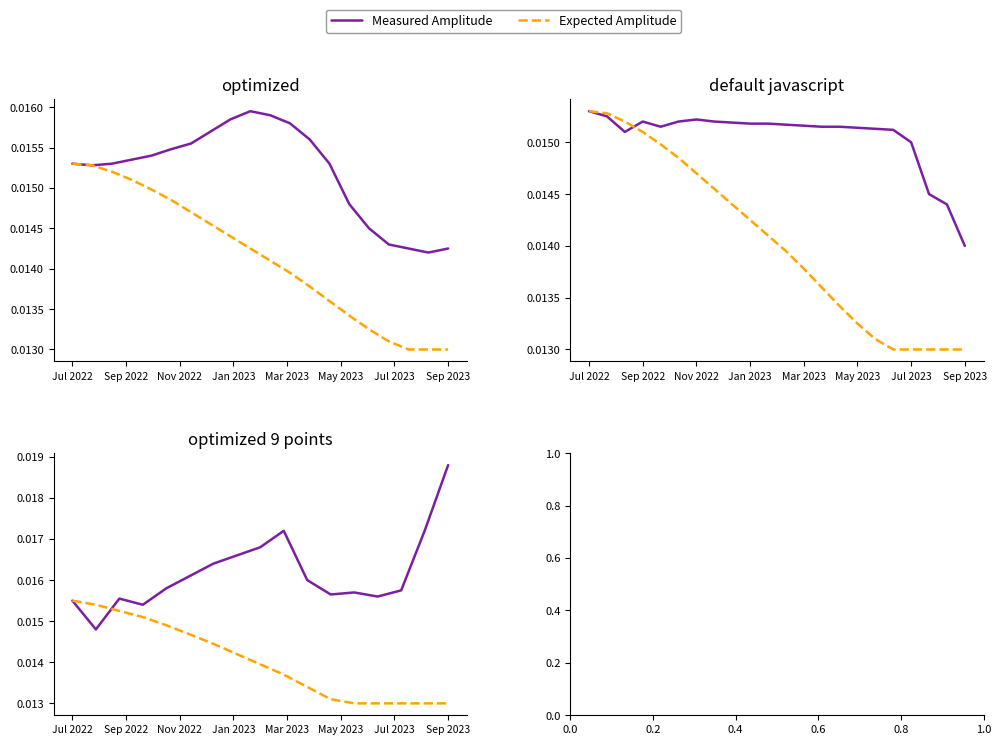

Does the chart display data point markers on the line(s)?

No